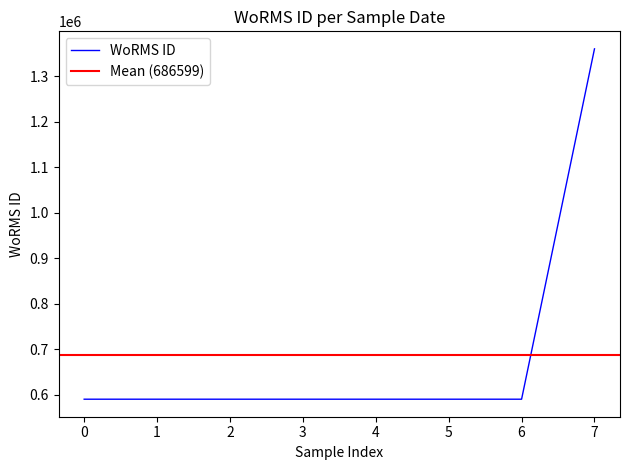

What is the difference between the maximum and minimum values?

769334